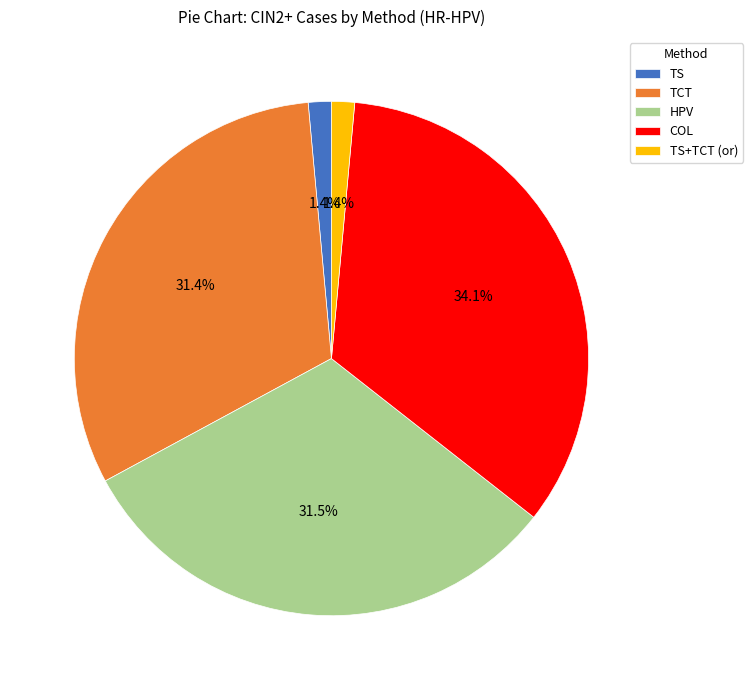

Count the number of slices in the pie.

5